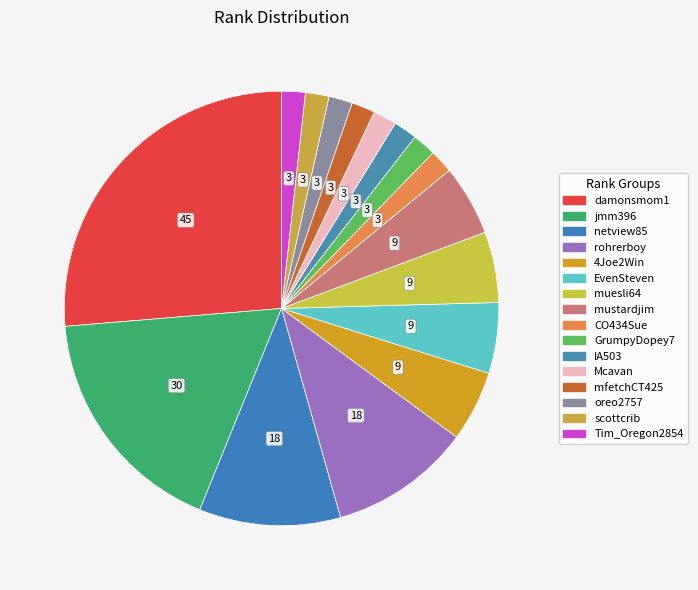

Which slice is the largest?

damonsmom1